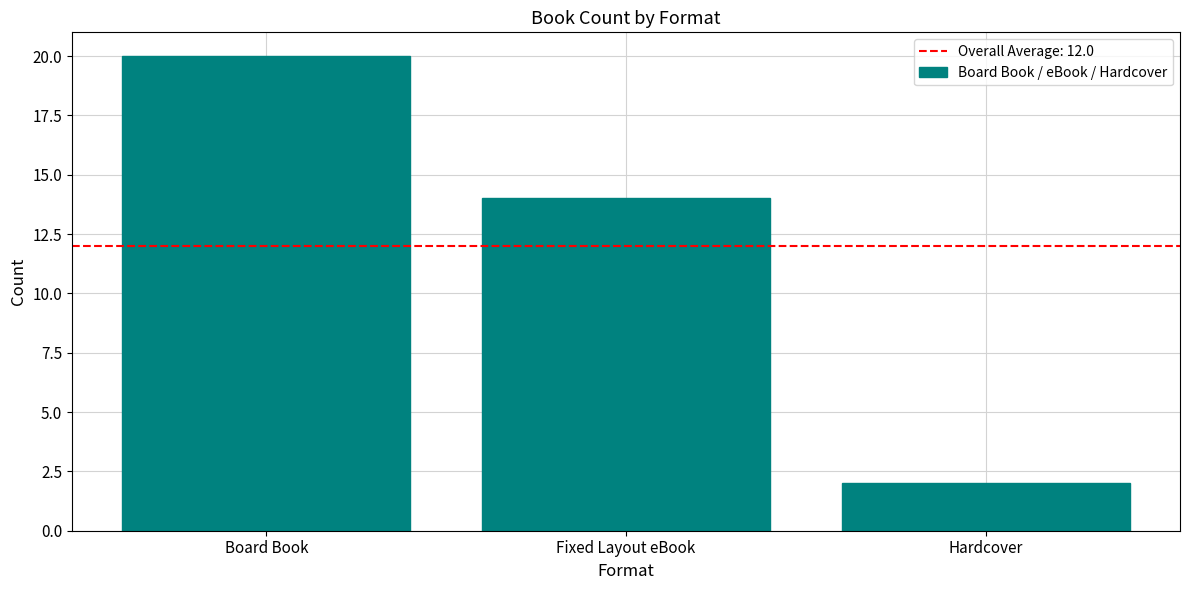

How many values are below 14?

1